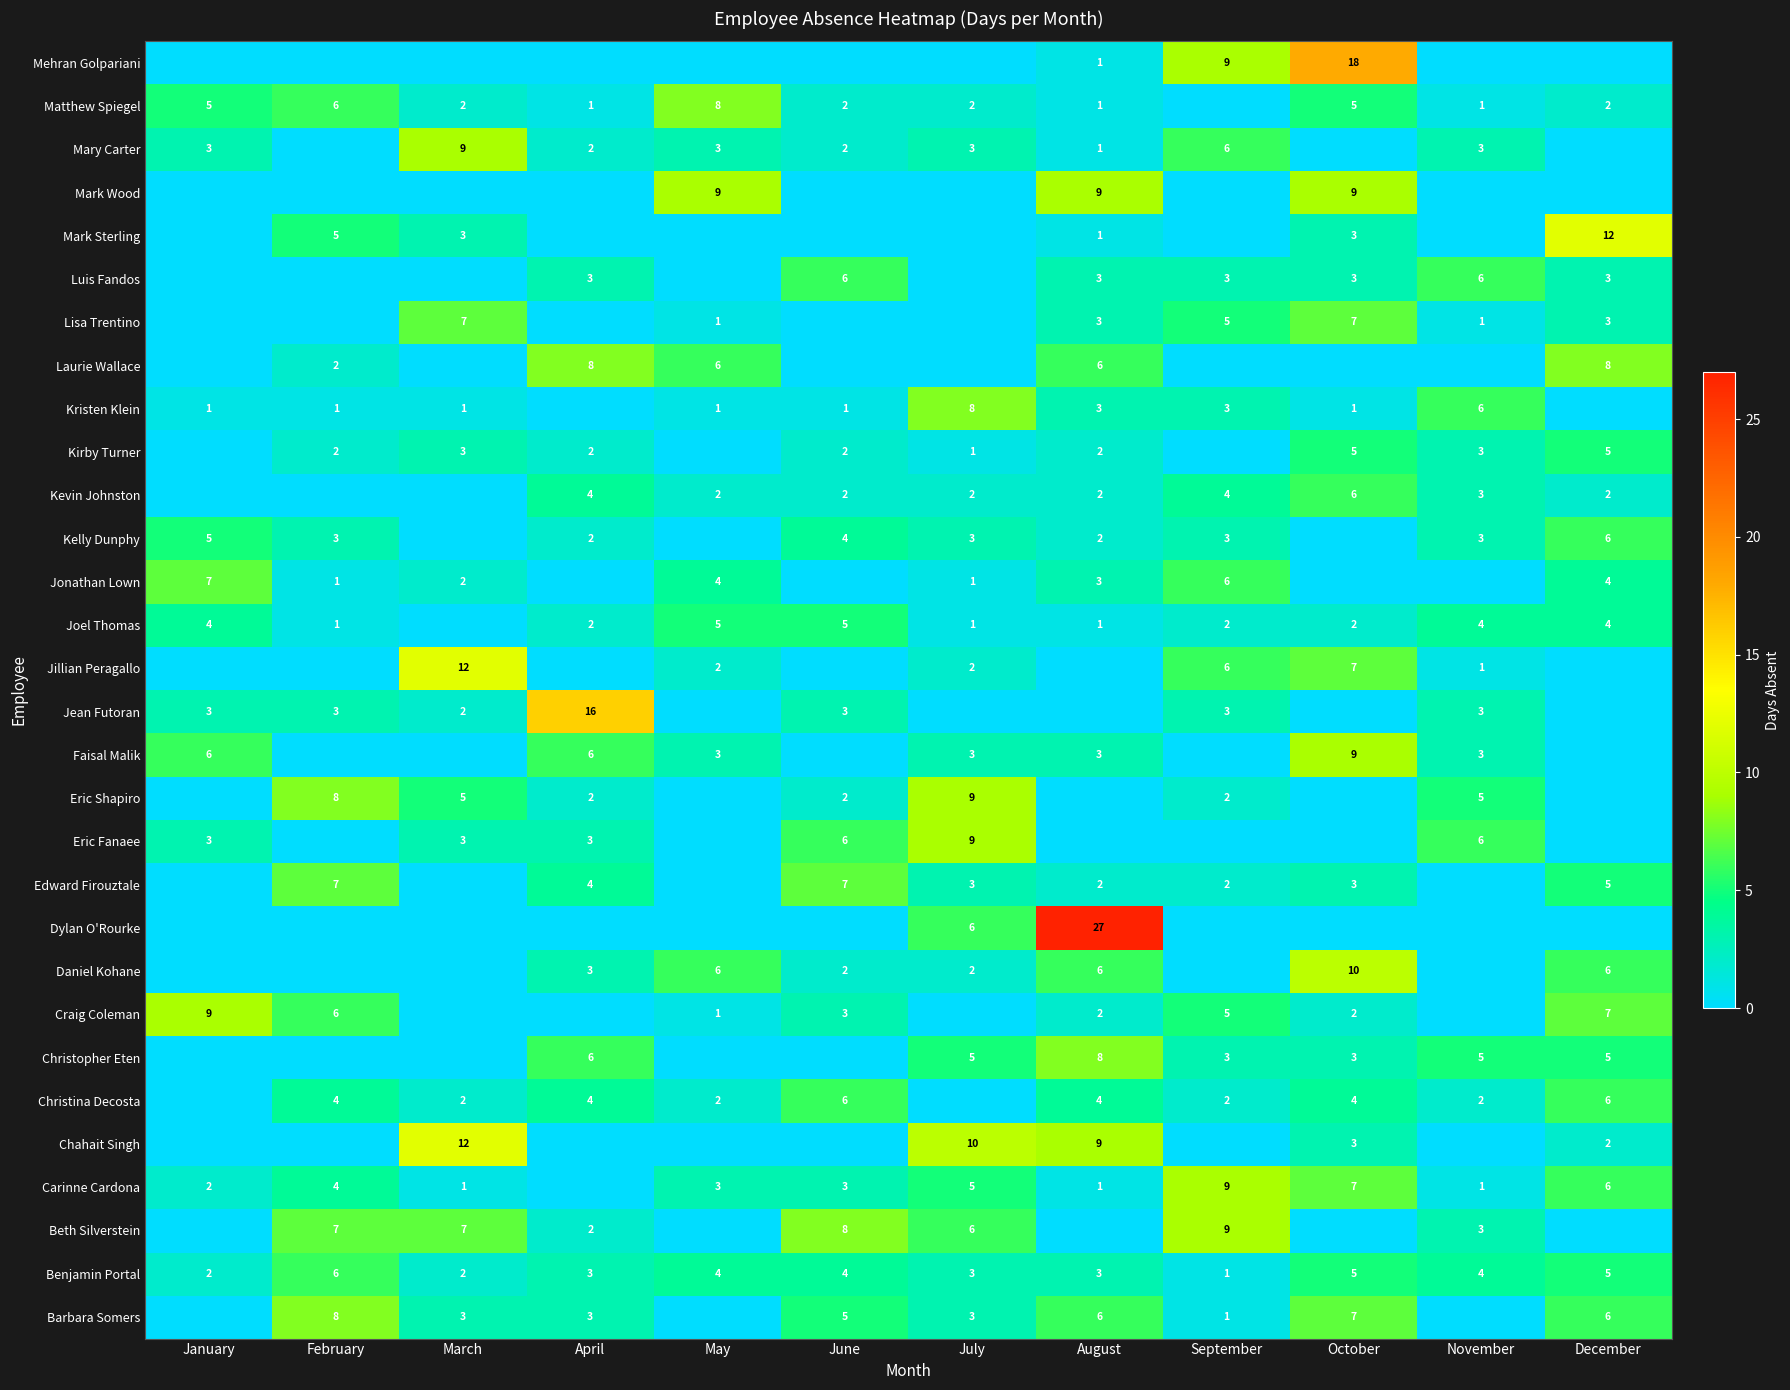

Is the value of Benjamin Portal at May greater than the value of Barbara Somers at October?

No